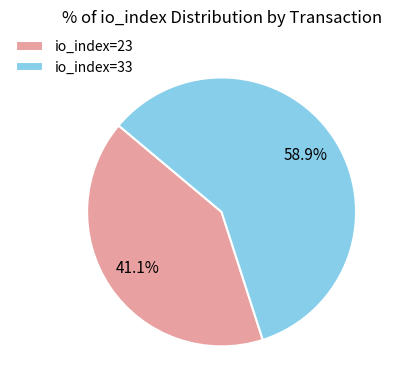

Is there a majority slice in this chart?

Yes